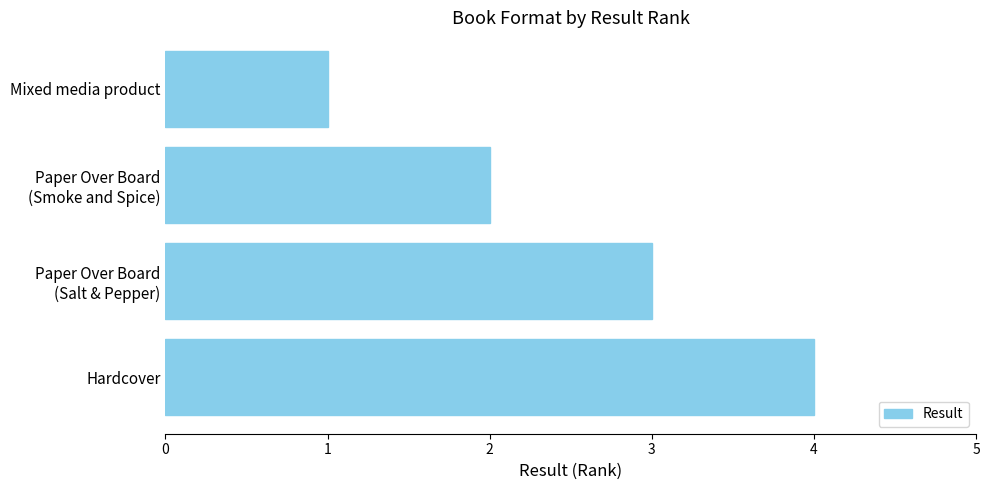

Between Mixed media product and Hardcover, which is larger?

Hardcover